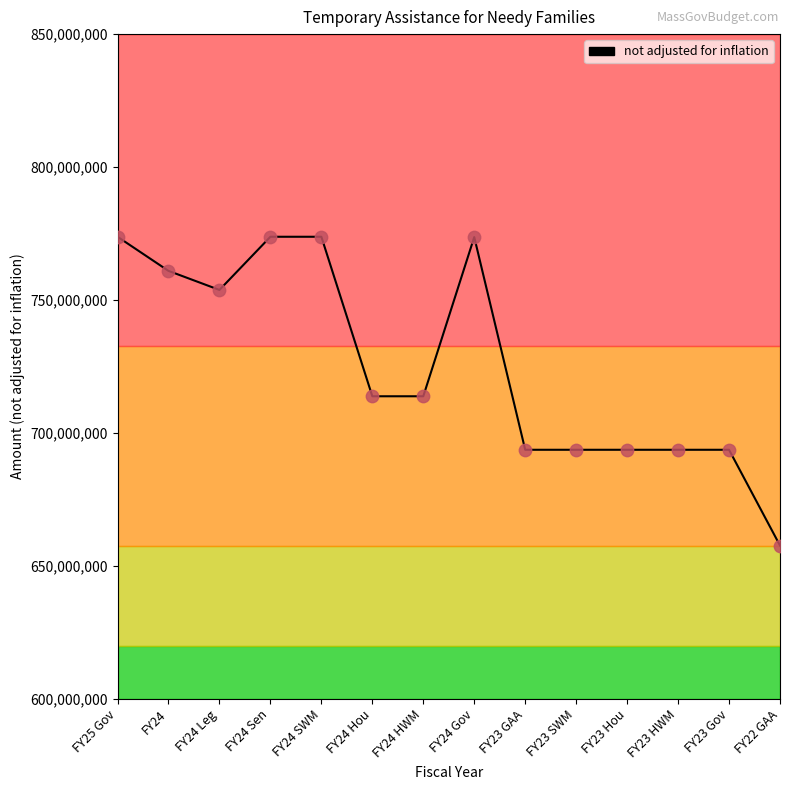

Approximately how many times larger is the value at FY24 Sen compared to FY23 Gov?

1.1